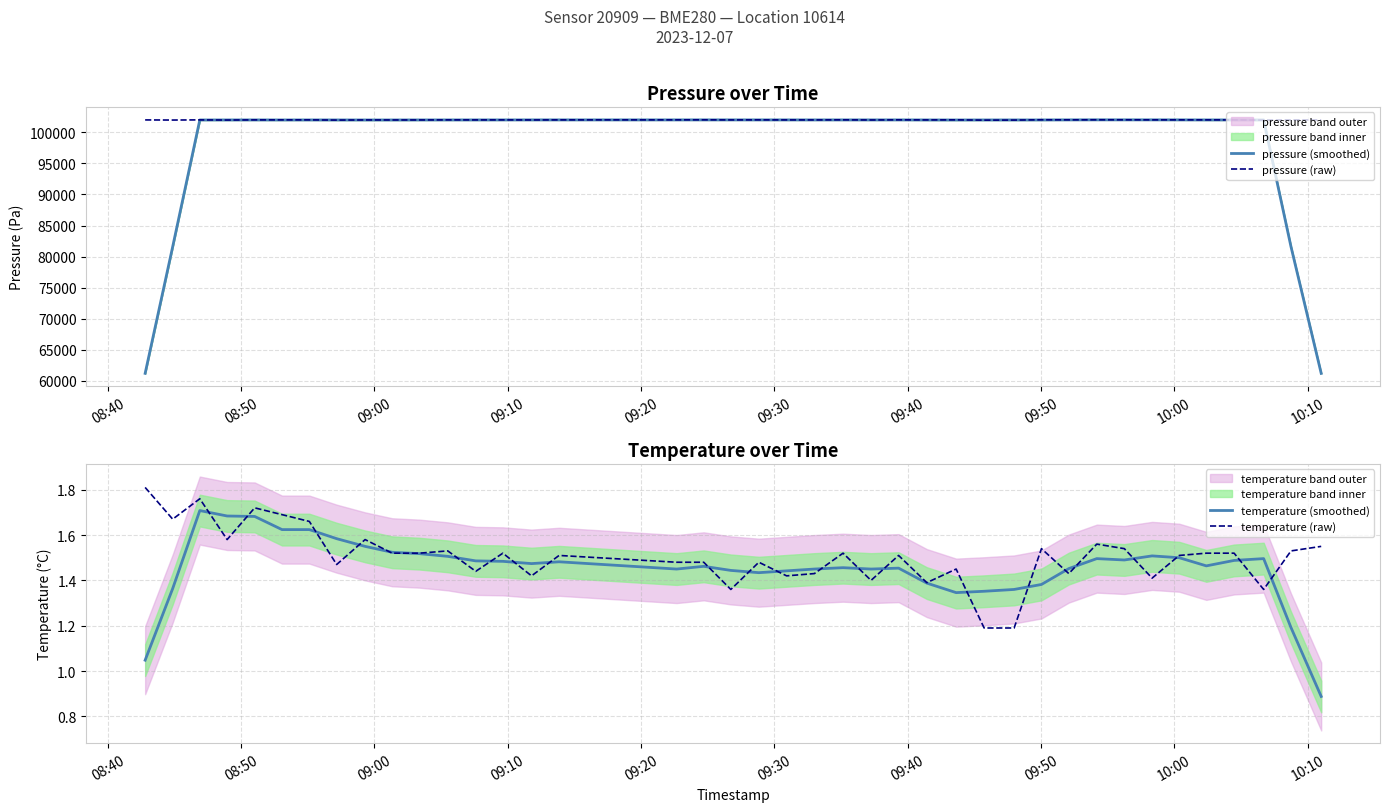

What is the highest value of the pressure (smoothed) series?

102020.4